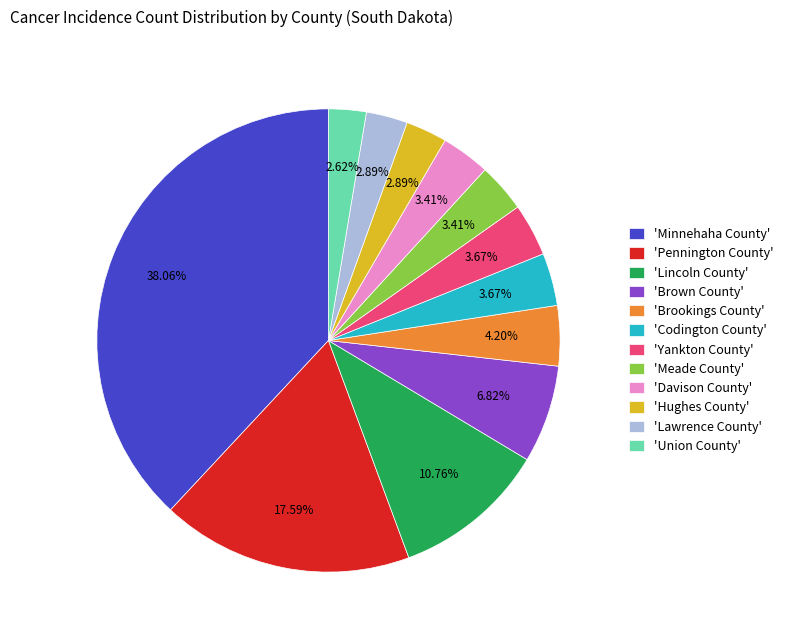

How many slices are in this pie chart?

12